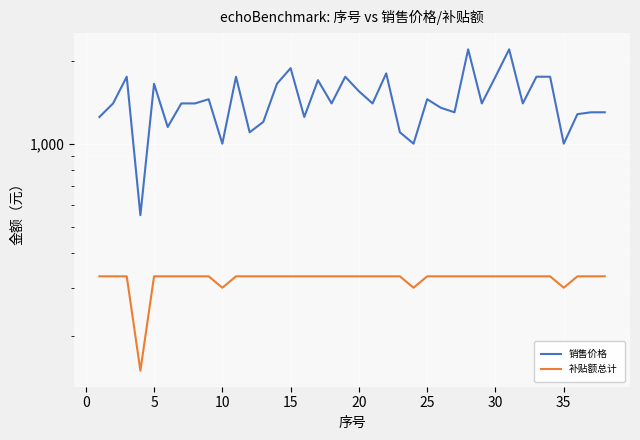

What are all the series names shown in the legend?

销售价格, 补贴额总计